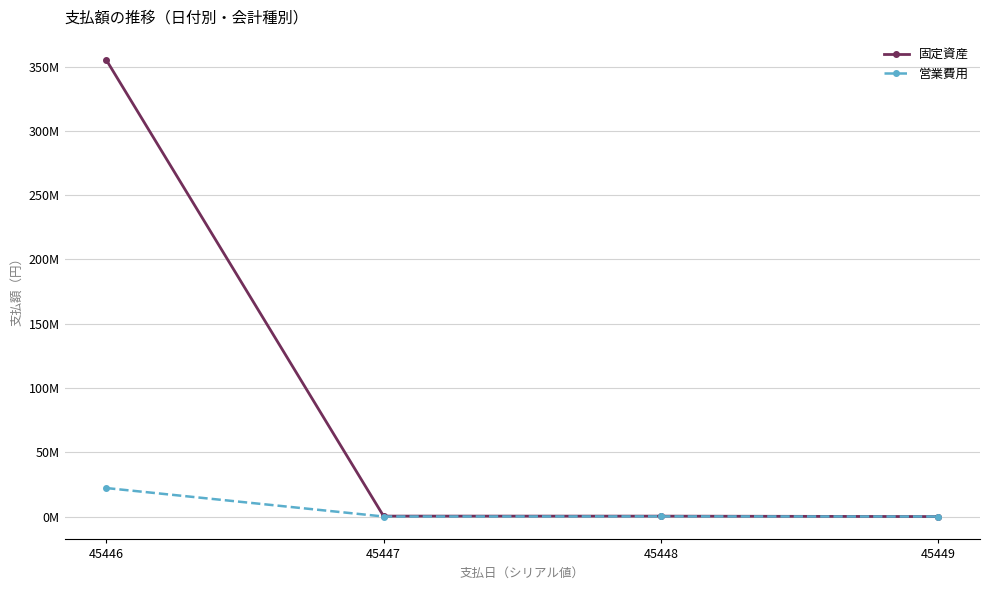

Is the value of 固定資産 at 45449 greater than the value of 営業費用 at 45448?

No